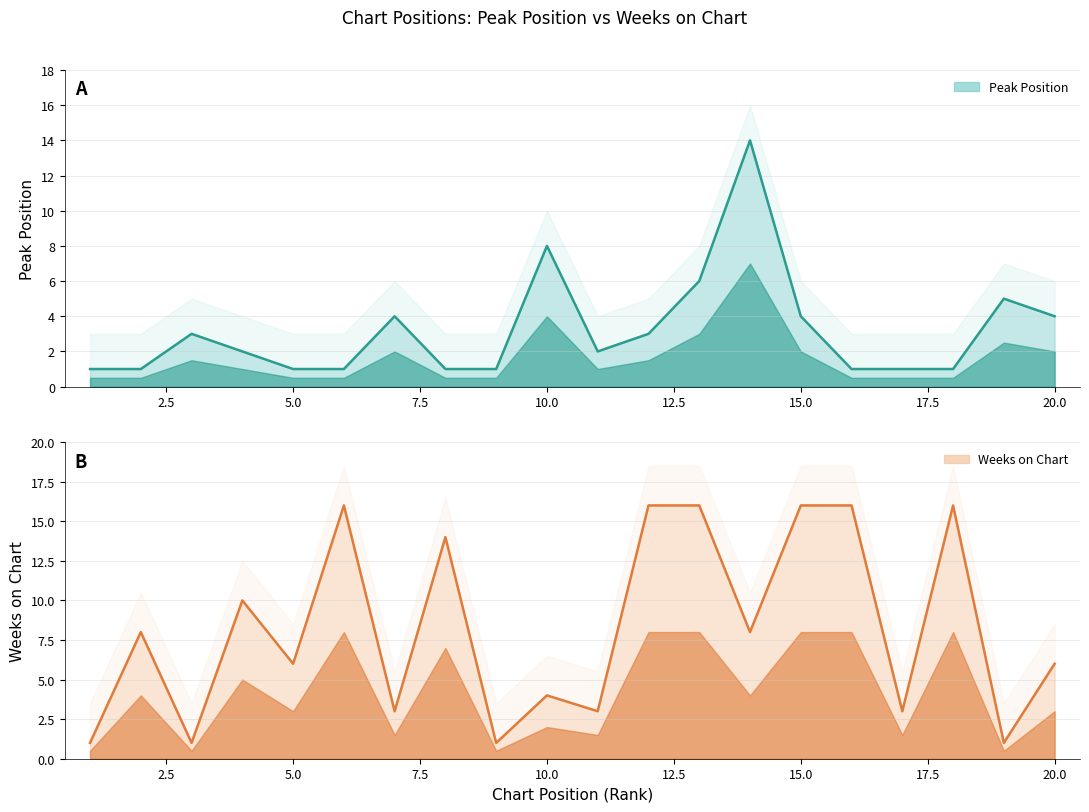

True or false: Weeks on Chart has more than 0 interior local peaks.

True